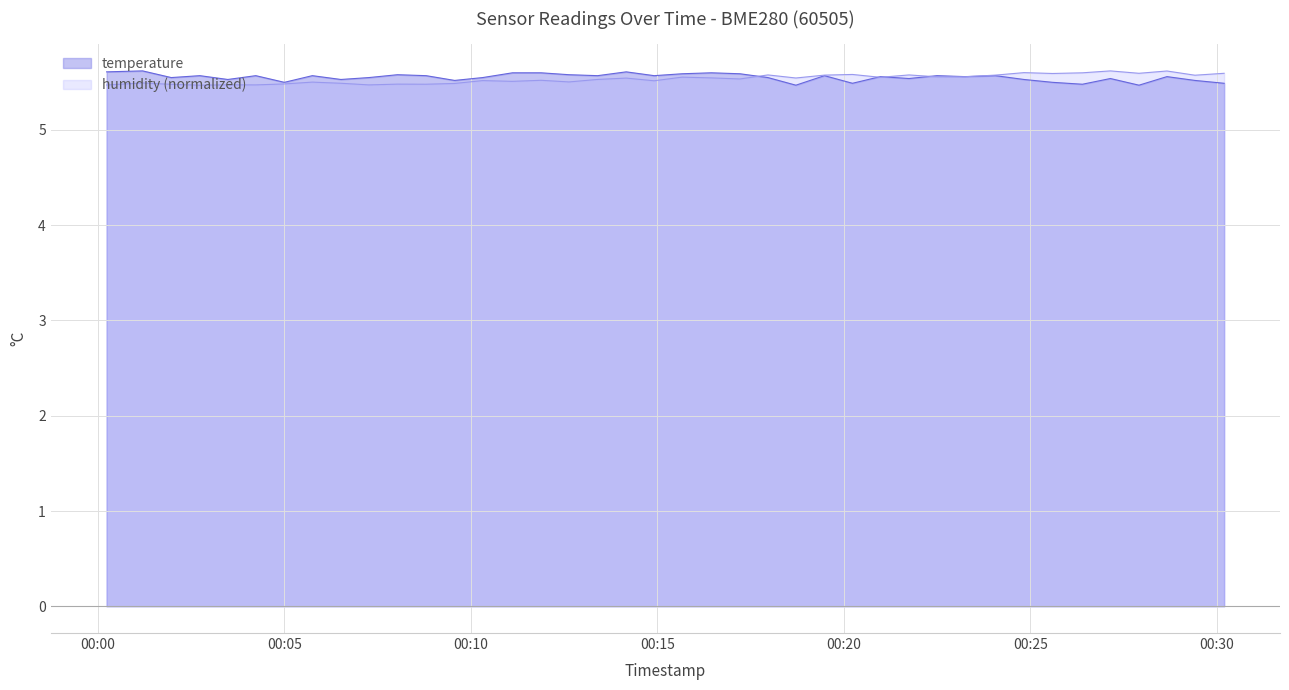

What is the lowest value of the temperature series?

5.5